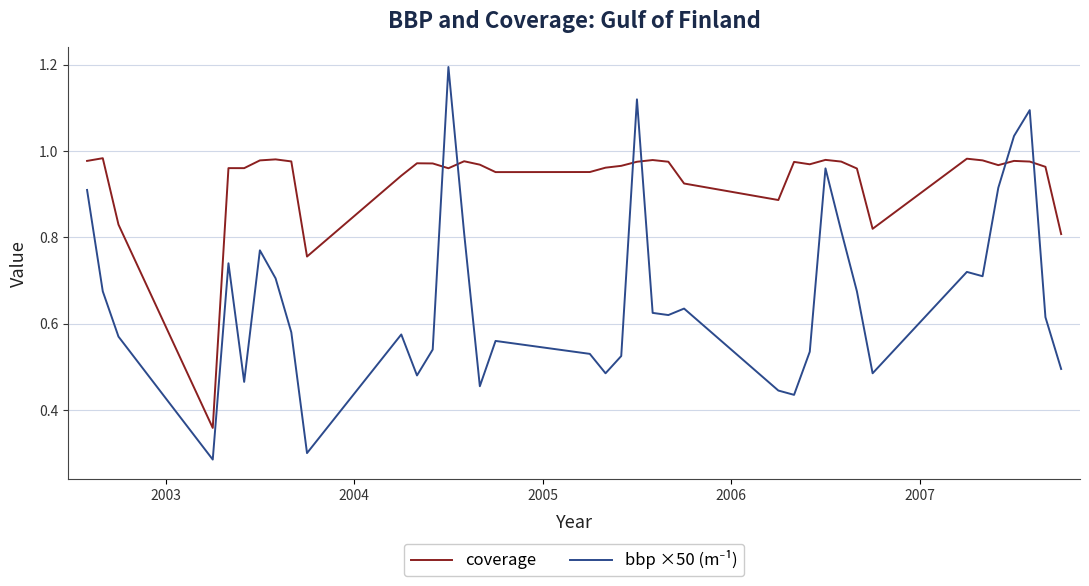

What is the maximum value shown in the chart?

1.2